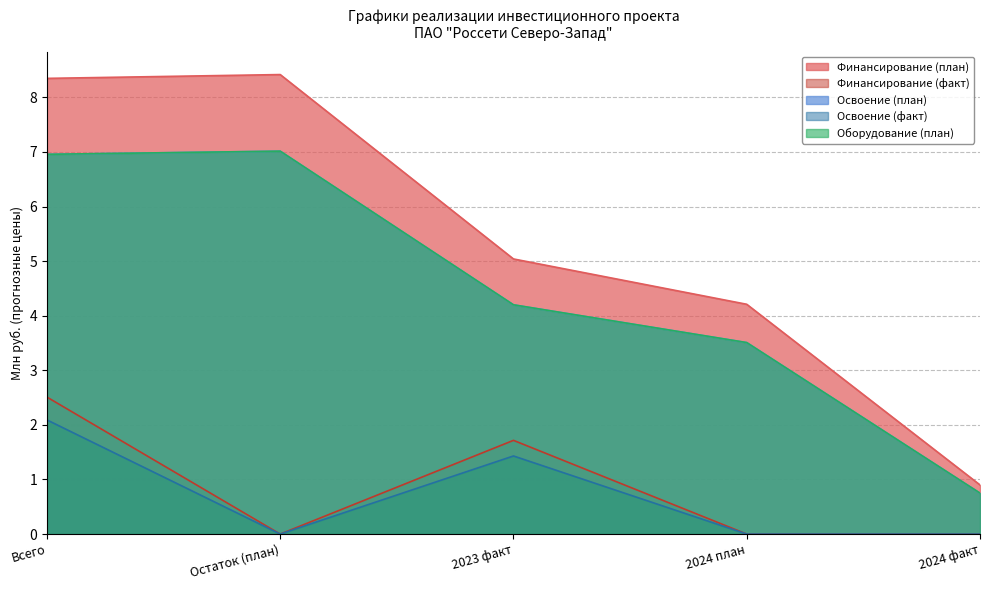

True or false: Освоение (план) has more than 0 points higher than both neighbors.

True